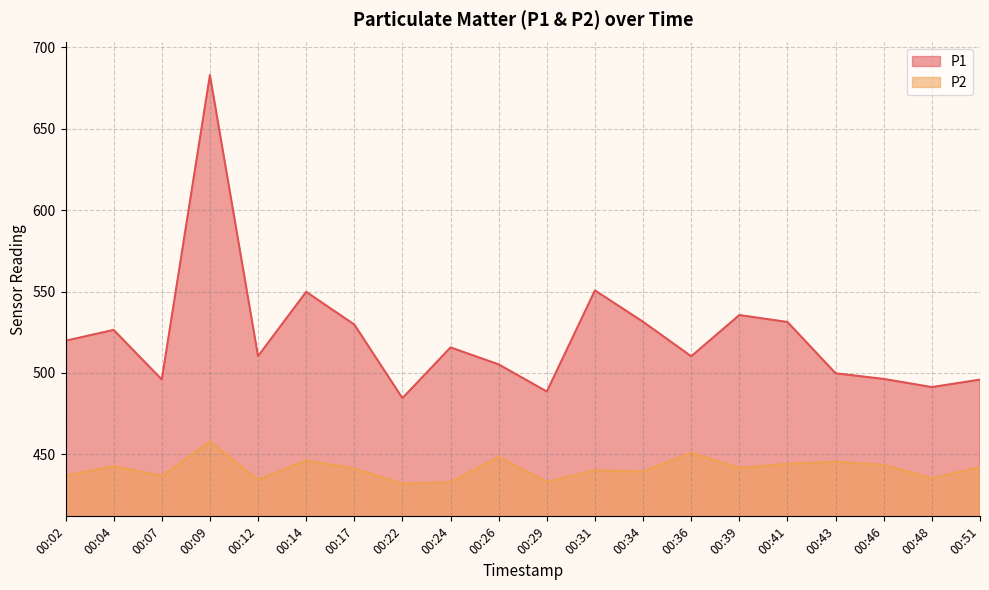

True or false: P1 and P2 intersect in this chart.

False